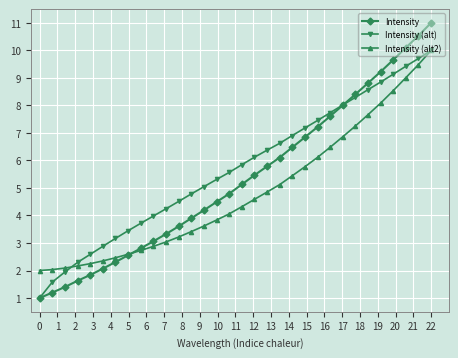

Which series has the widest spread of values?

Intensity